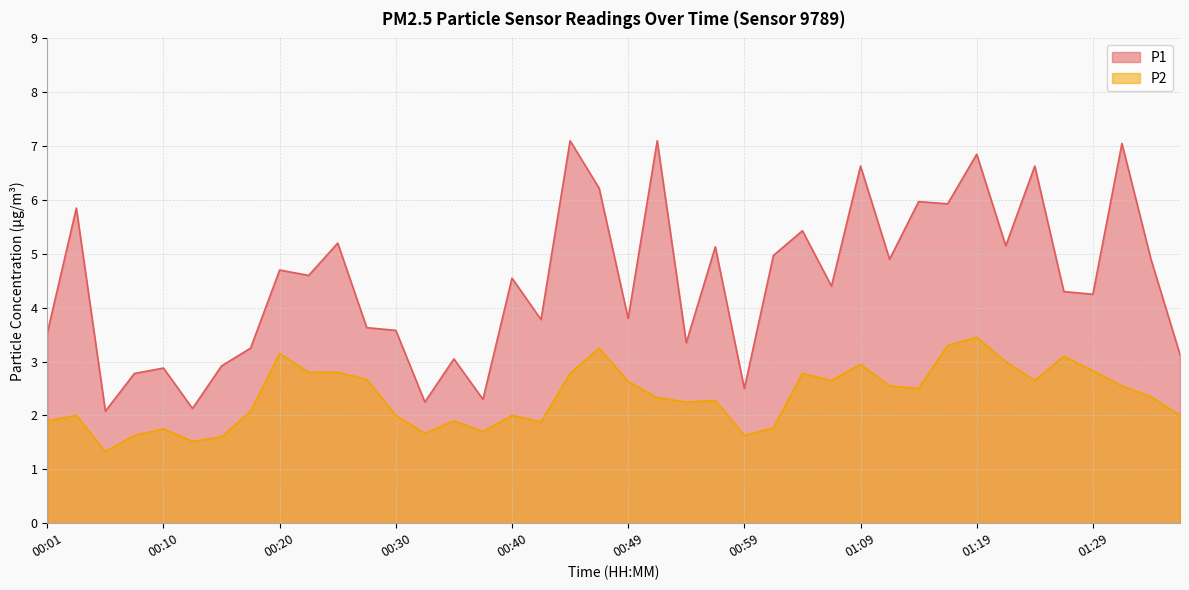

Reading left to right, extract all data points from this chart.

P1: 00:01=3.5	00:03=5.8	00:06=2.1	00:08=2.8	00:10=2.9	00:13=2.1	00:15=2.9	00:18=3.2	00:20=4.7	00:23=4.6	00:25=5.2	00:27=3.6	00:30=3.6	00:32=2.2	00:35=3.0	00:37=2.3	00:40=4.5	00:42=3.8	00:45=7.1	00:47=6.2	00:49=3.8	00:52=7.1	00:54=3.4	00:57=5.1	00:59=2.5	01:02=5.0	01:04=5.4	01:06=4.4	01:09=6.6	01:11=4.9	01:14=6.0	01:16=5.9	01:19=6.8	01:21=5.2	01:24=6.6	01:26=4.3	01:29=4.2	01:31=7.0	01:33=4.9	01:36=3.1
P2: 00:01=1.9	00:03=2.0	00:06=1.3	00:08=1.6	00:10=1.8	00:13=1.5	00:15=1.6	00:18=2.1	00:20=3.1	00:23=2.8	00:25=2.8	00:27=2.7	00:30=2.0	00:32=1.7	00:35=1.9	00:37=1.7	00:40=2.0	00:42=1.9	00:45=2.8	00:47=3.2	00:49=2.6	00:52=2.3	00:54=2.2	00:57=2.3	00:59=1.6	01:02=1.8	01:04=2.8	01:06=2.6	01:09=3.0	01:11=2.5	01:14=2.5	01:16=3.3	01:19=3.5	01:21=3.0	01:24=2.6	01:26=3.1	01:29=2.8	01:31=2.5	01:33=2.4	01:36=2.0